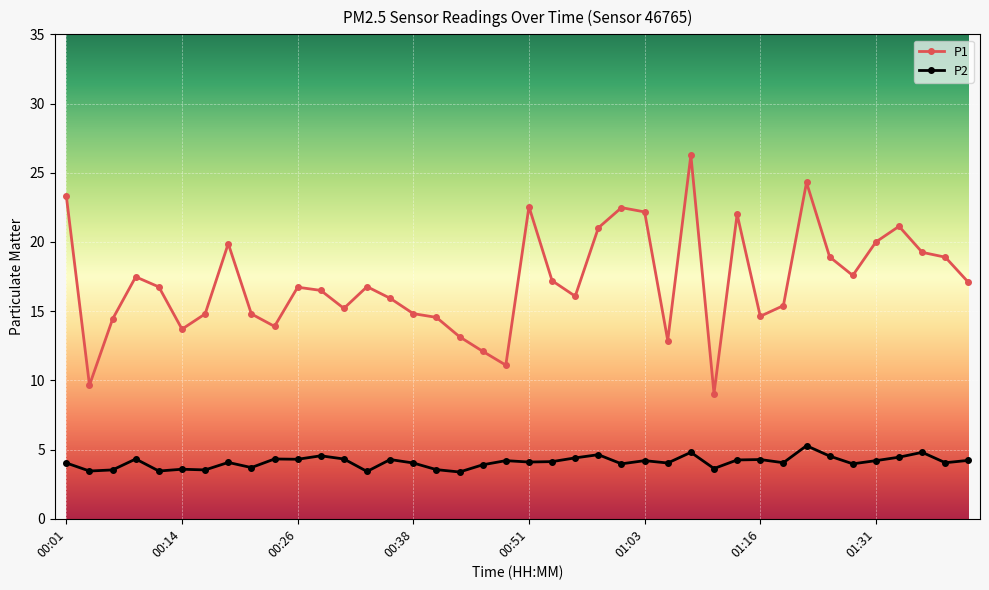

What is the value of the P1 point at the 13th from the left?

15.2